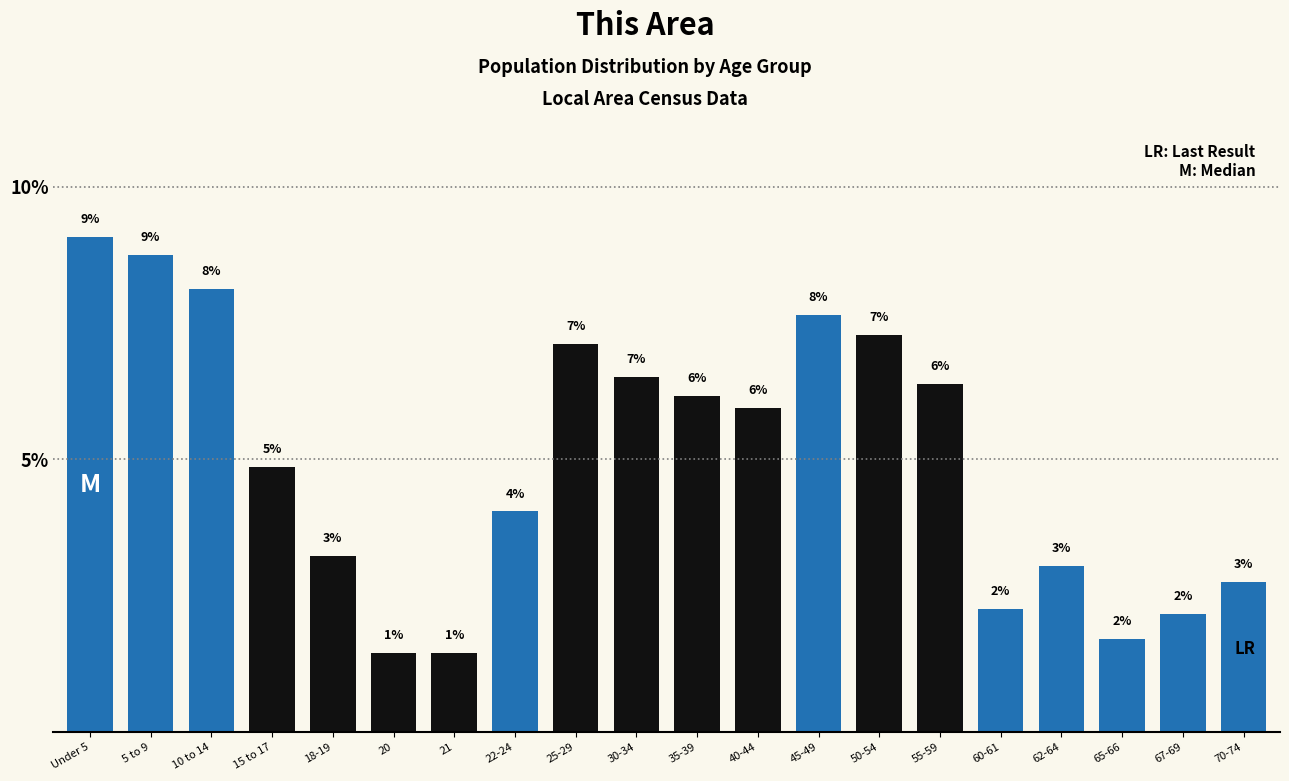

Are the bars horizontal?

No